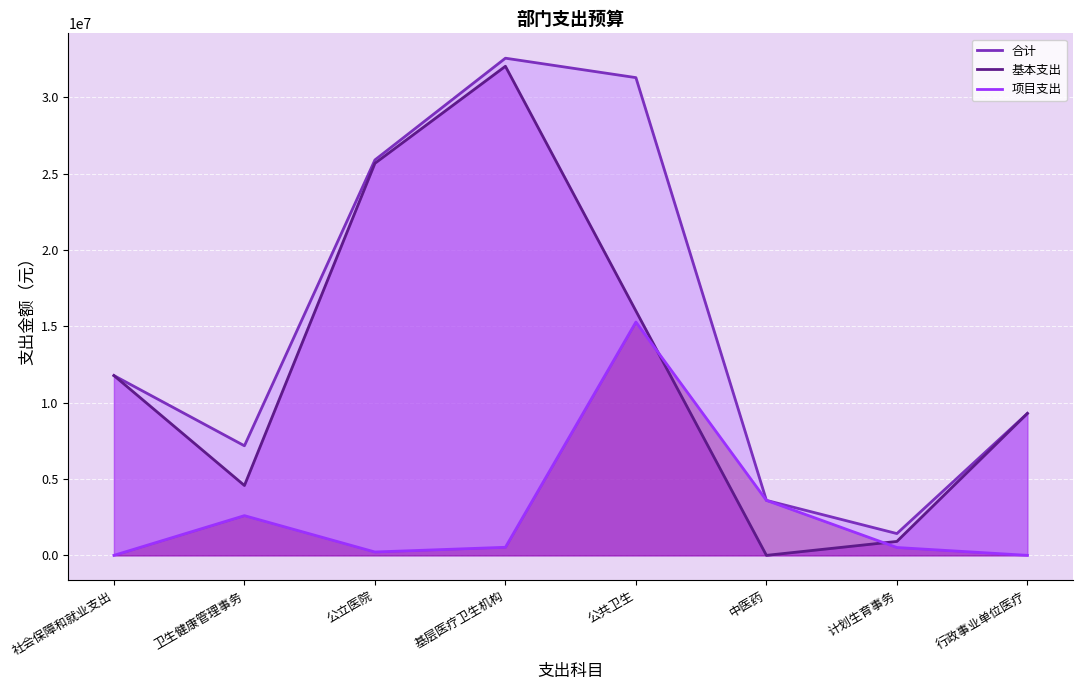

What is the average value of the 基本支出 series?

12530701.7